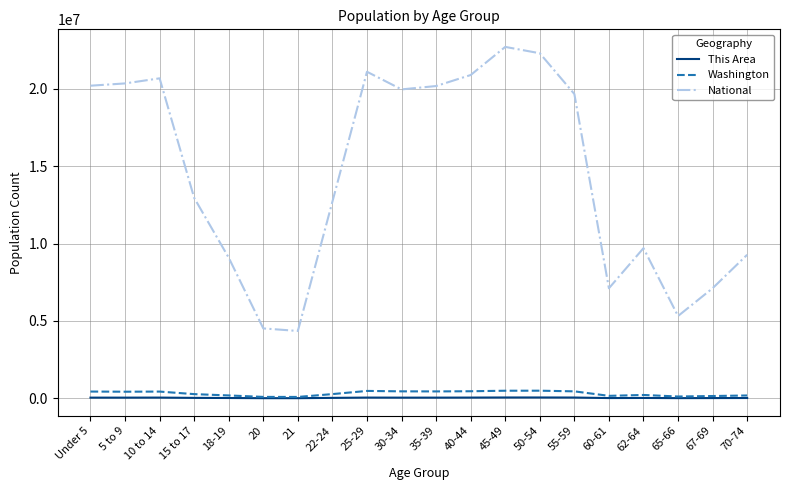

Does the chart display data point markers on the line(s)?

No